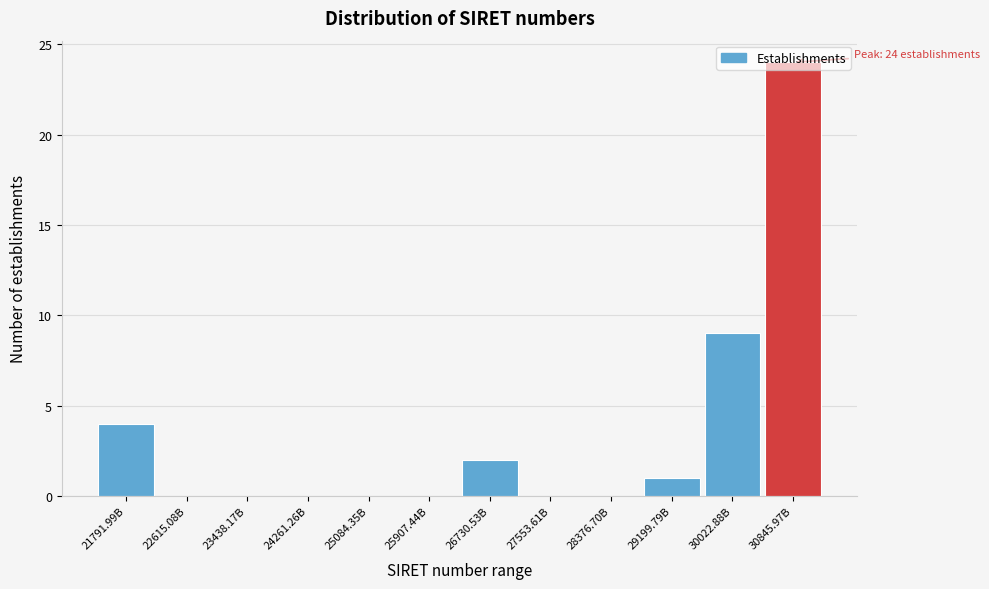

At which category does the chart reach its peak across all series?

30845.97B